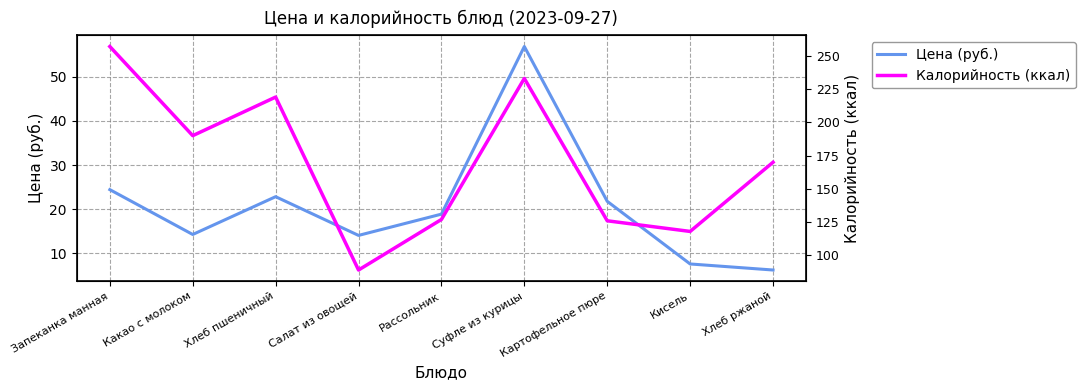

Between Какао с молоком and Кисель, which series saw the biggest shift?

Калорийность (ккал)